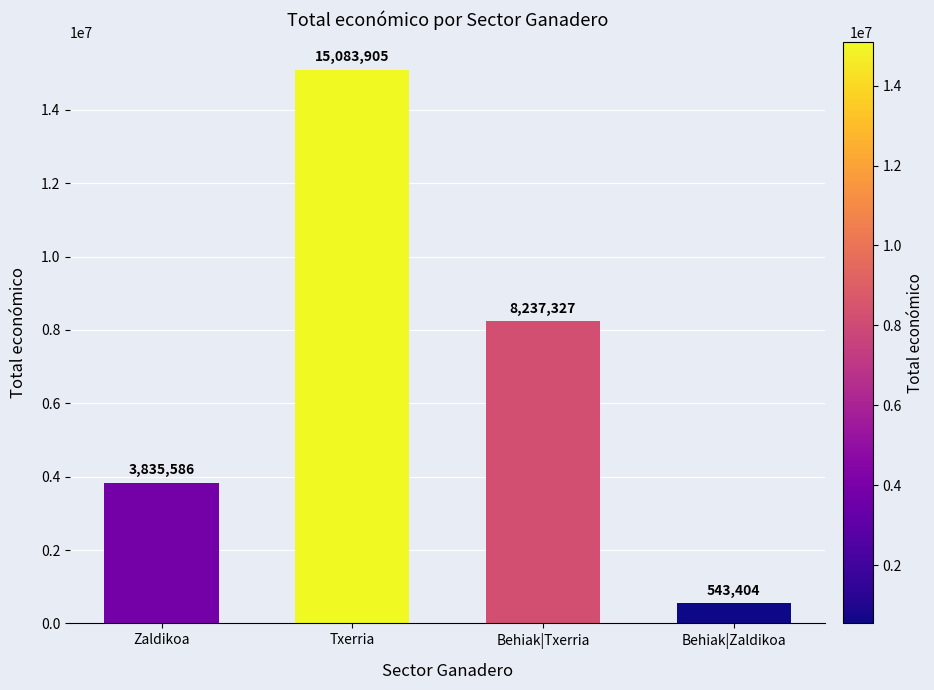

At which label does the data first exceed 8237327?

Txerria